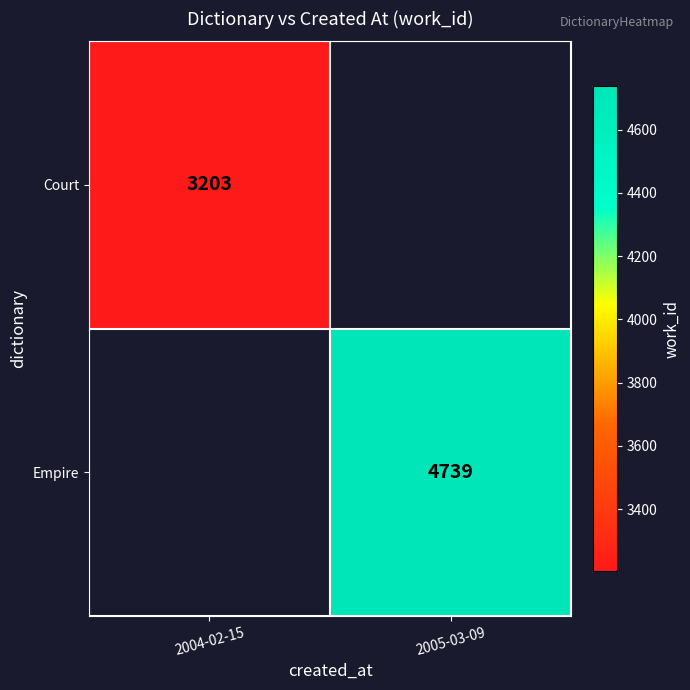

The Court series shows 3203 at 2004-02-15. True or false?

True